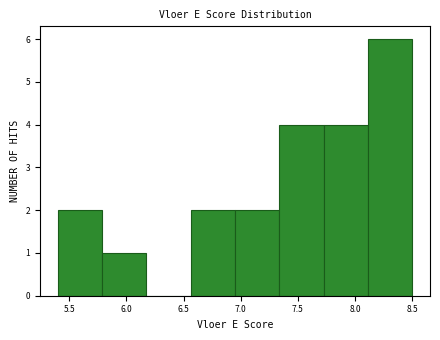

What is the height of the bar covering 5.40 to 5.80 on the x-axis? Neither the bar edges nor the heights are printed on the chart, so give them approximately, as read against the axes.

2